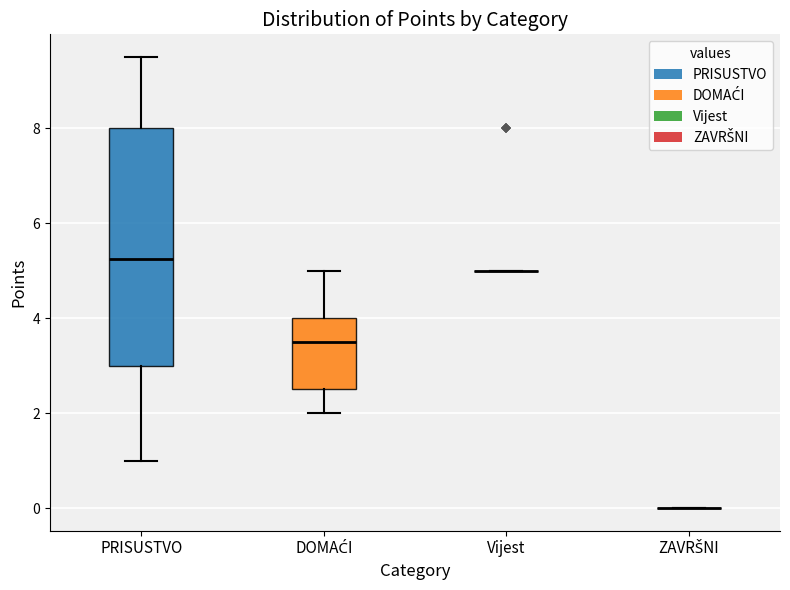

Reading left to right, transcribe this box plot: for each box, give where its median line is, the range the box spans, and where its two whiskers end, as read against the y-axis. The values are not printed on the chart, so give them approximately, as read against the axis.

PRISUSTVO: median 5.2, box 3.0 to 8.0, whiskers 1.0 to 9.6
DOMAĆI: median 3.6, box 2.6 to 4.0, whiskers 2.0 to 5.0
Vijest: box collapsed to a line at 5.0, whiskers 5.0 to 5.0
ZAVRŠNI: box collapsed to a line at 0.0, whiskers 0.0 to 0.0